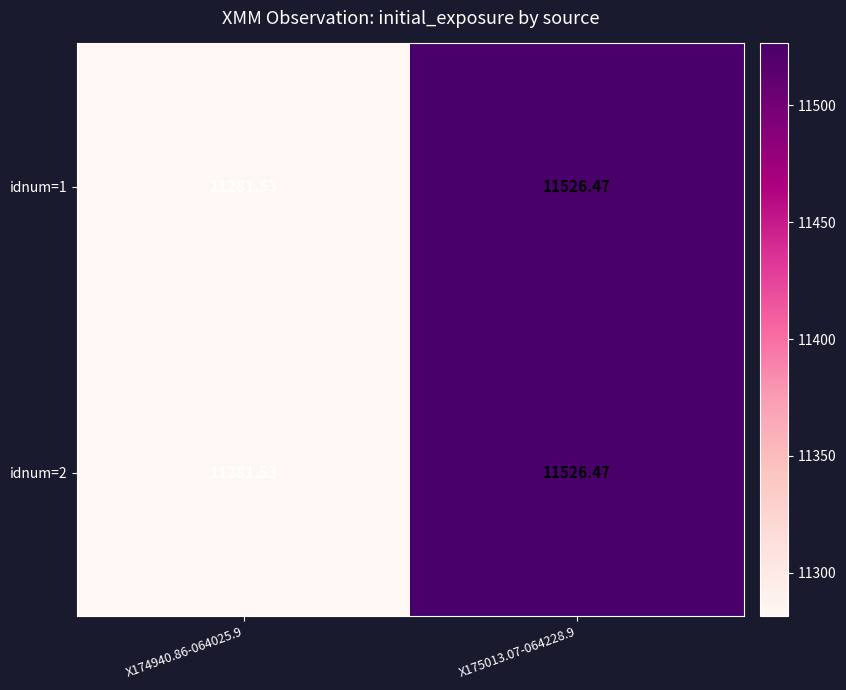

Is the value of idnum=1 at X175013.07-064228.9 greater than the value of idnum=2 at X174940.86-064025.9?

Yes